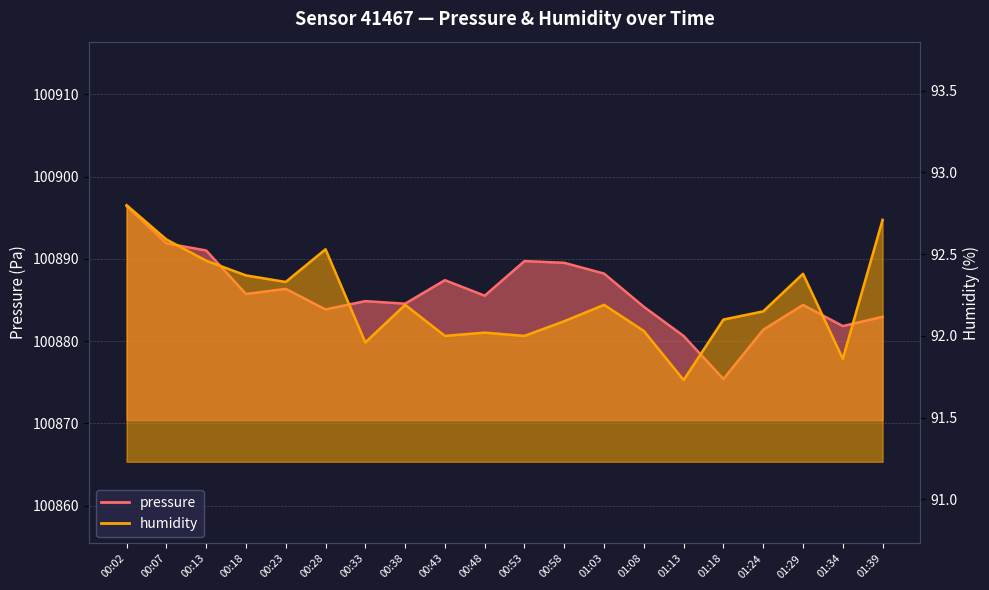

Reading left to right, extract all data points from this chart.

pressure: 00:02=100896.4	00:07=100891.9	00:13=100891.0	00:18=100885.7	00:23=100886.4	00:28=100883.9	00:33=100884.9	00:38=100884.6	00:43=100887.4	00:48=100885.5	00:53=100889.7	00:58=100889.5	01:03=100888.2	01:08=100884.2	01:13=100880.6	01:18=100875.4	01:24=100881.4	01:29=100884.4	01:34=100881.8	01:39=100882.9
humidity: 00:02=92.8	00:07=92.6	00:13=92.5	00:18=92.4	00:23=92.3	00:28=92.5	00:33=92.0	00:38=92.2	00:43=92.0	00:48=92.0	00:53=92.0	00:58=92.1	01:03=92.2	01:08=92.0	01:13=91.7	01:18=92.1	01:24=92.2	01:29=92.4	01:34=91.9	01:39=92.7